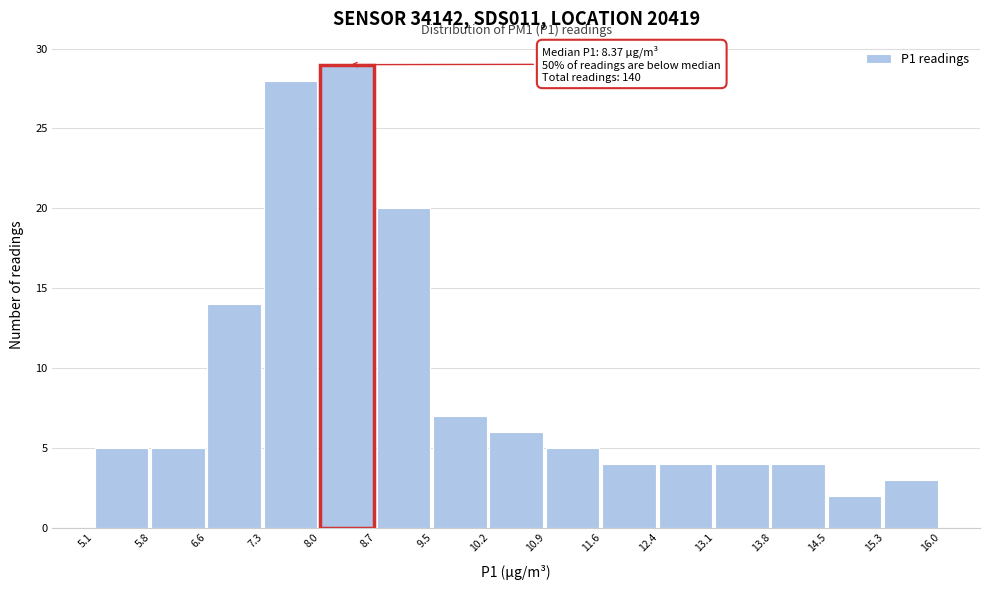

Over which range of the x-axis is the bar tallest?

8.0 to 8.7